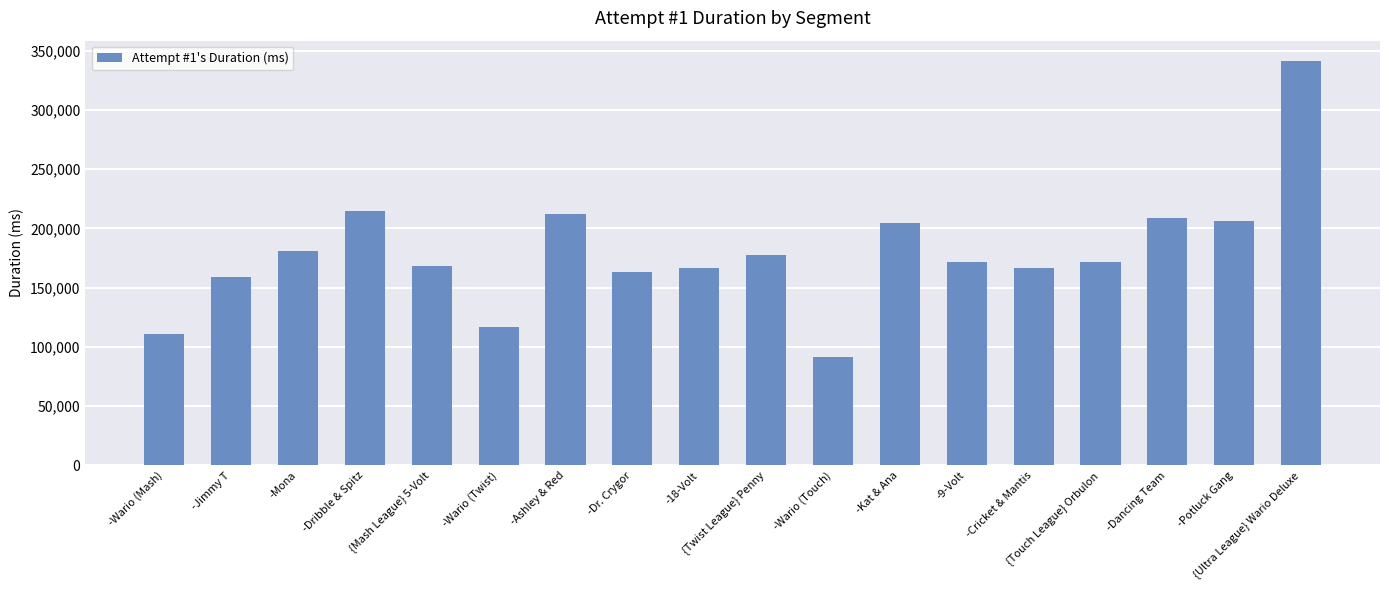

What is the value of the 4th bar from the left?

214518